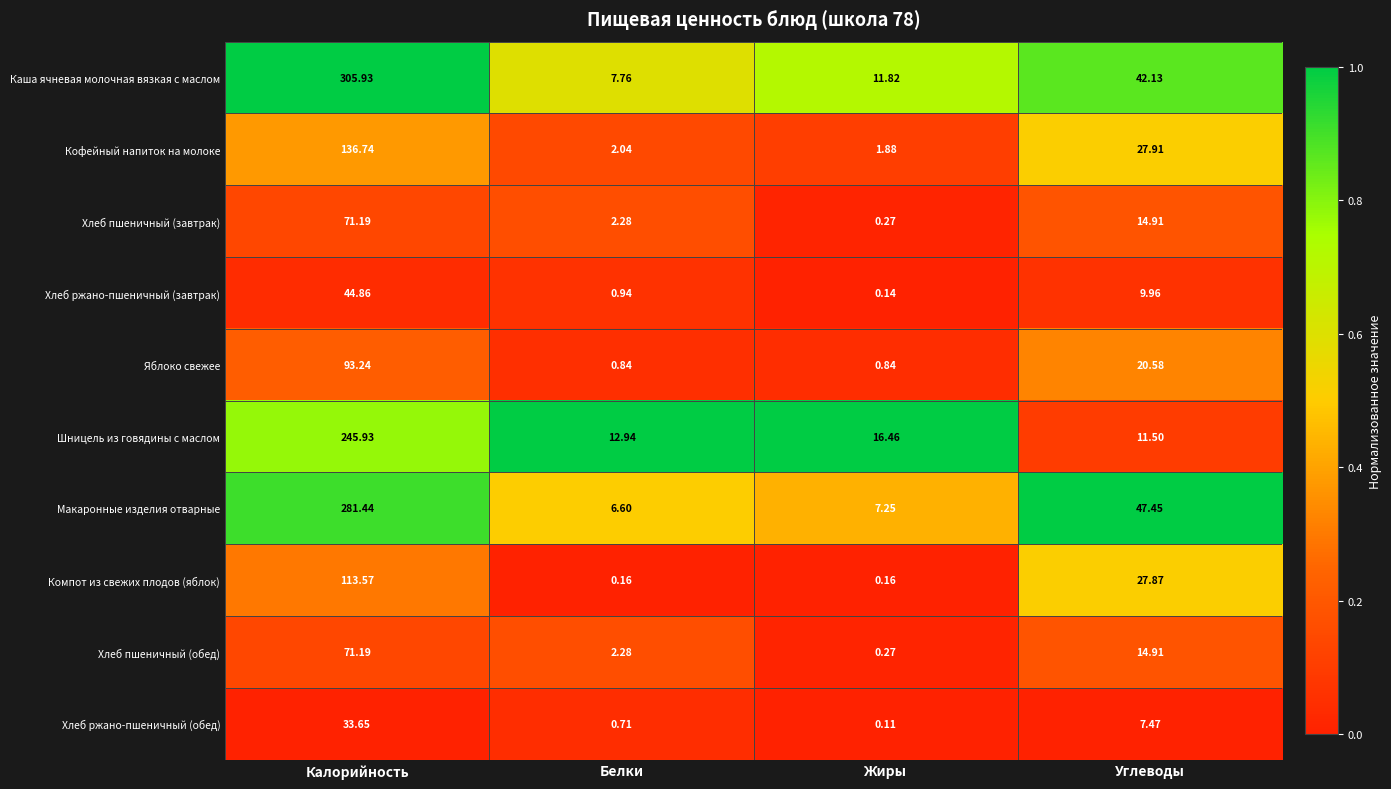

At which label does Яблоко свежее first exceed 20?

Калорийность